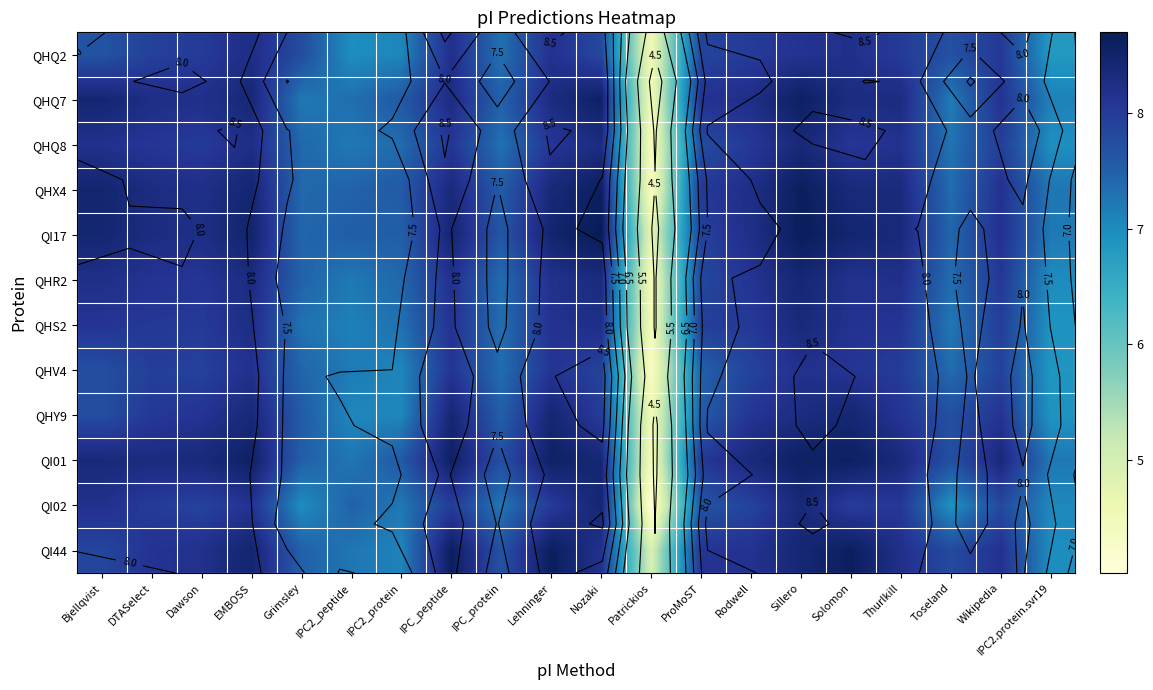

What is the total value across all series at EMBOSS?

100.1